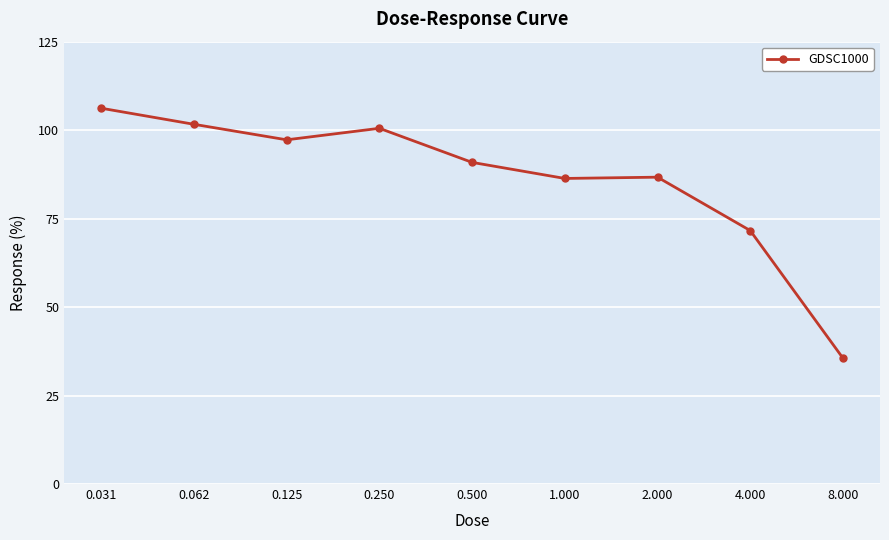

What is the difference between the maximum and minimum values?

70.6